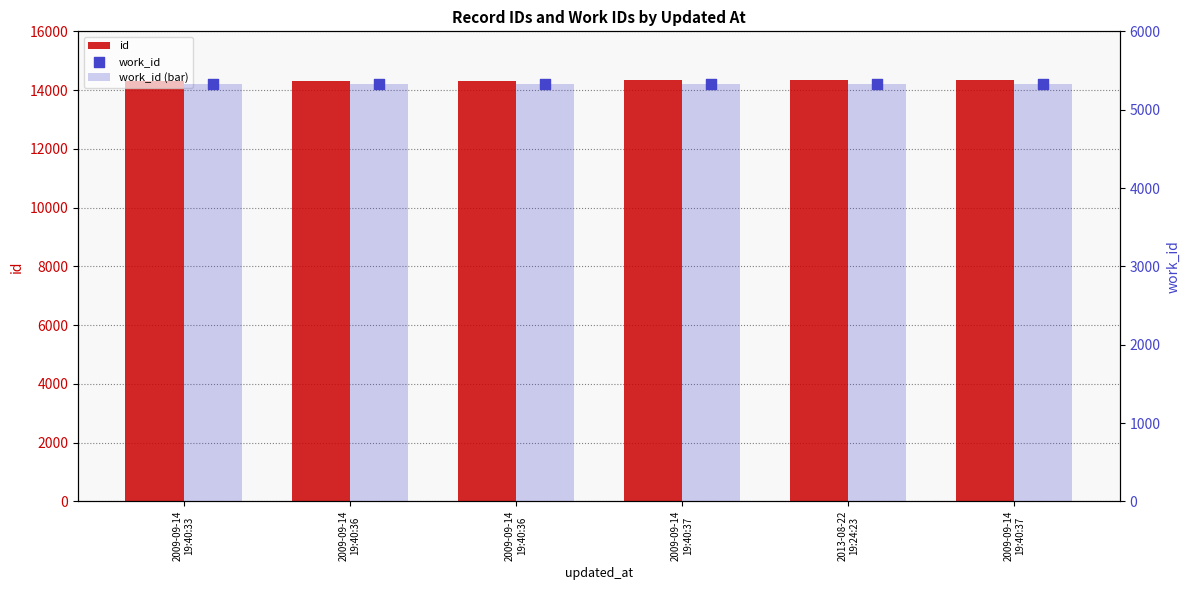

At which category is the sum across all series the highest?

2009-09-14
19:40:37